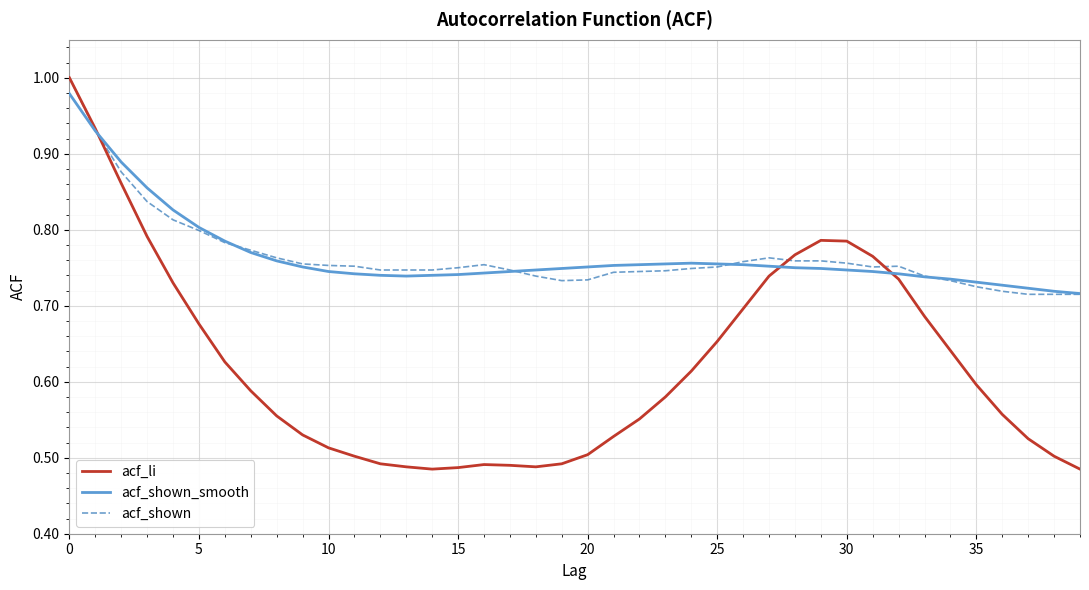

Which series has the widest spread of values?

acf_li